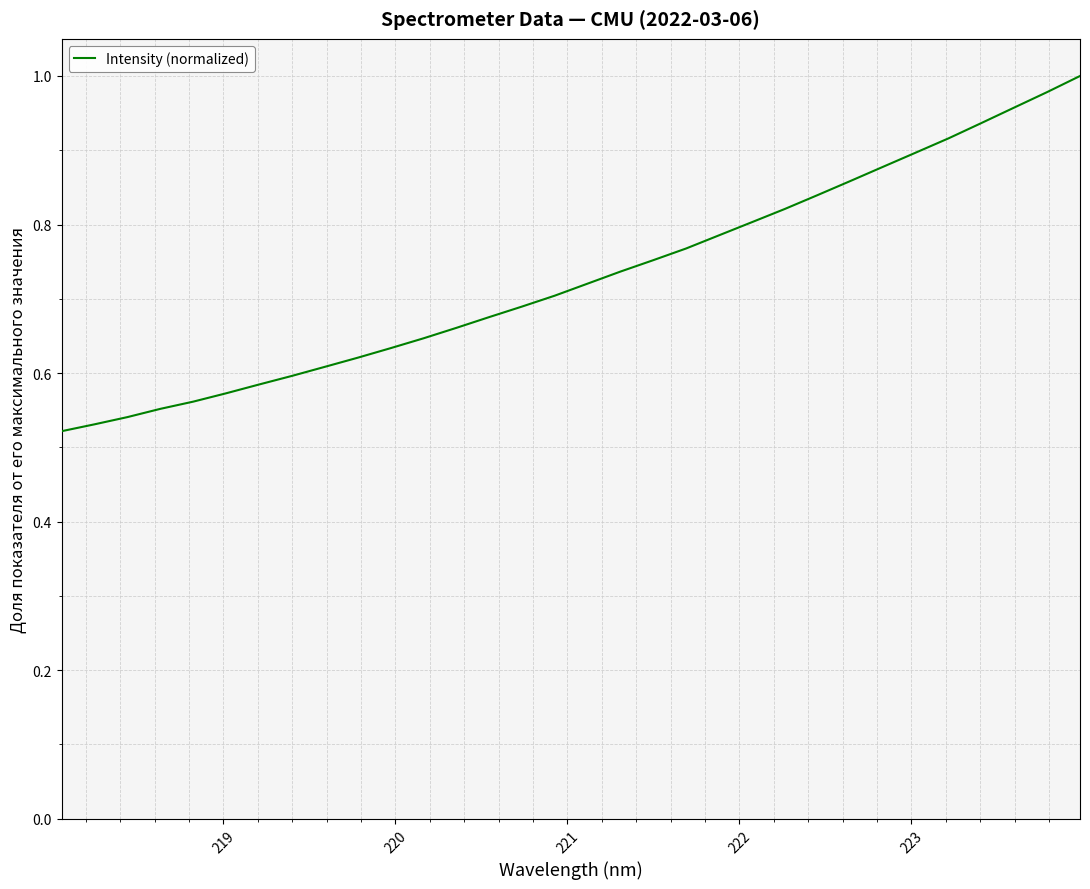

Is this an area chart (filled region under the line)?

No